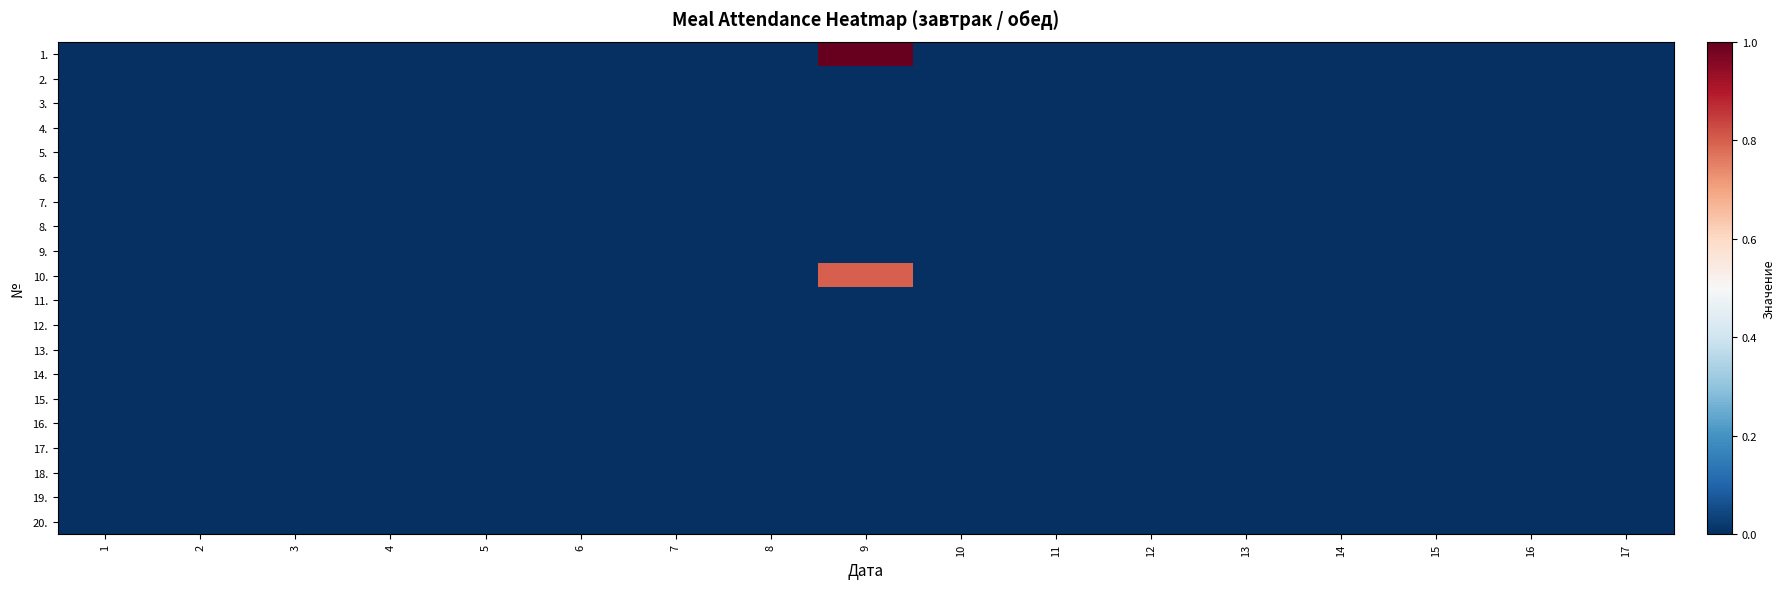

Count the number of data series in this chart.

20